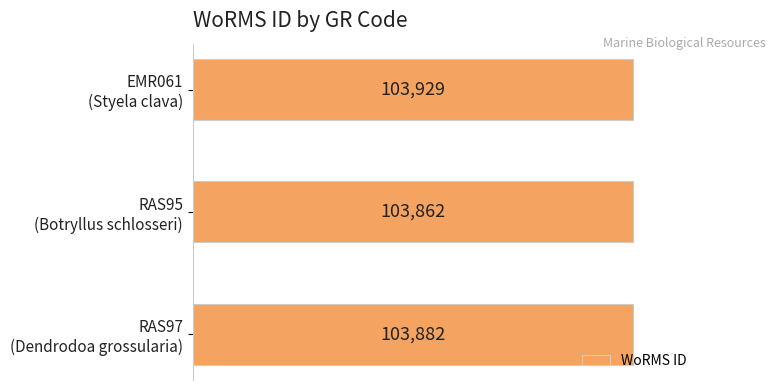

List the labels in order of value, smallest first.

RAS95 (Botryllus schlosseri), RAS97 (Dendrodoa grossularia), EMR061 (Styela clava)